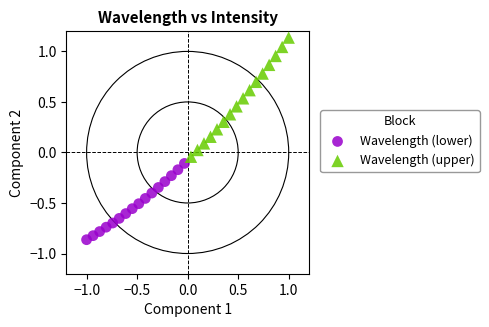

Which series has the largest Y range (max minus min)?

Wavelength (upper)